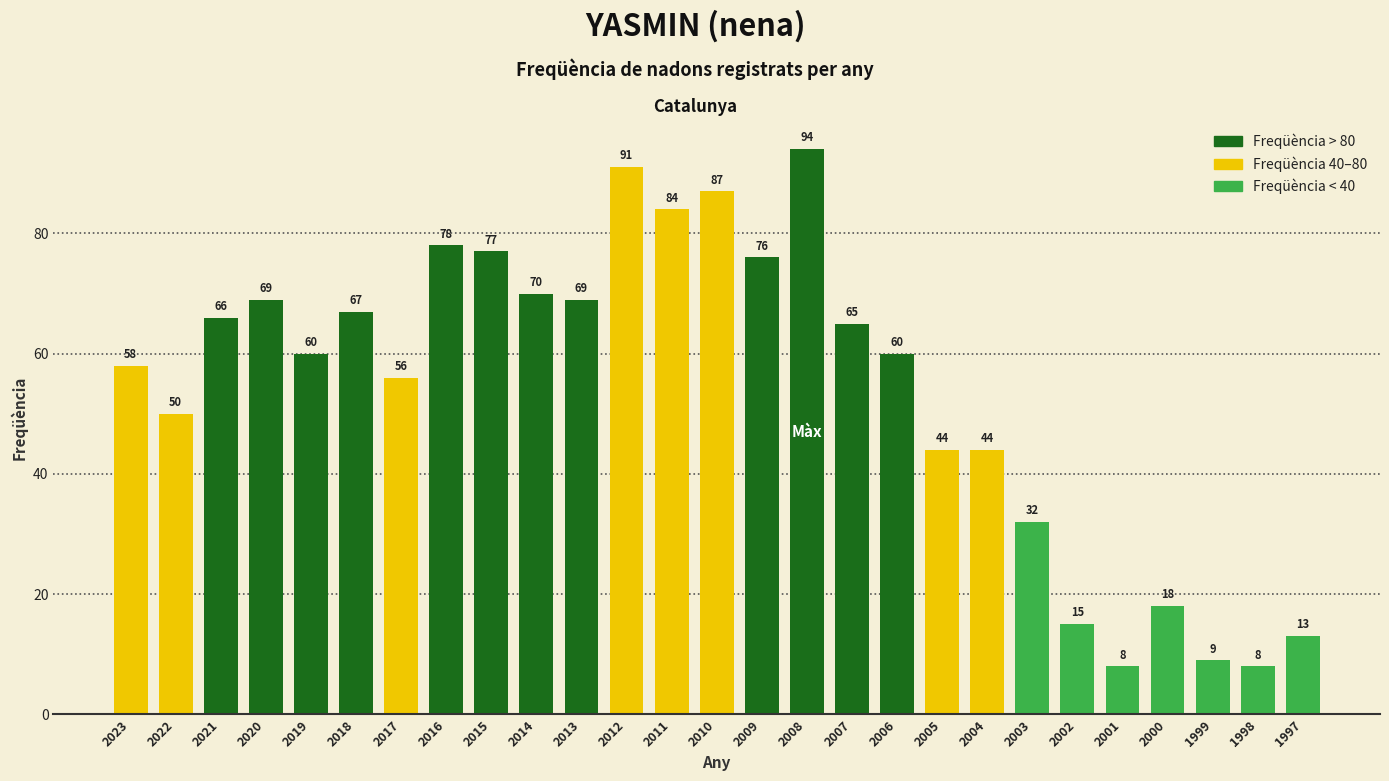

Where is the data nearest to the value 51?

2022